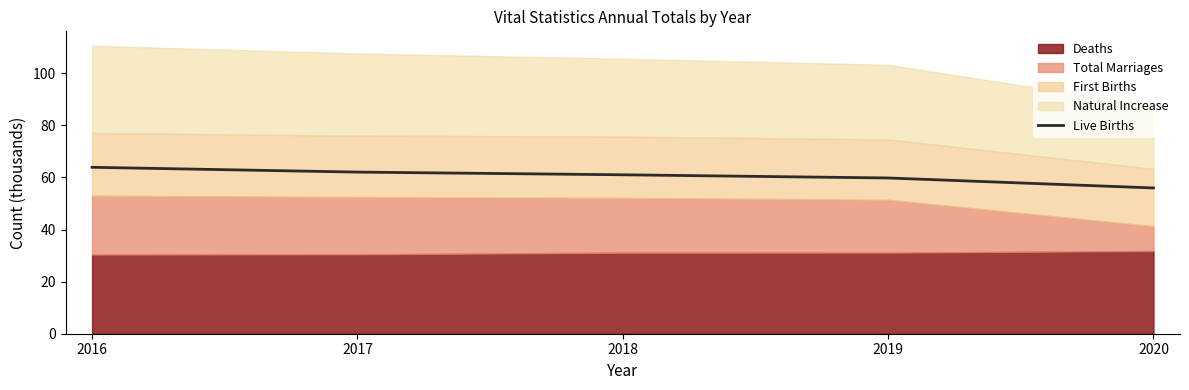

What is the difference between the values at 2017 and 2018?

1.0